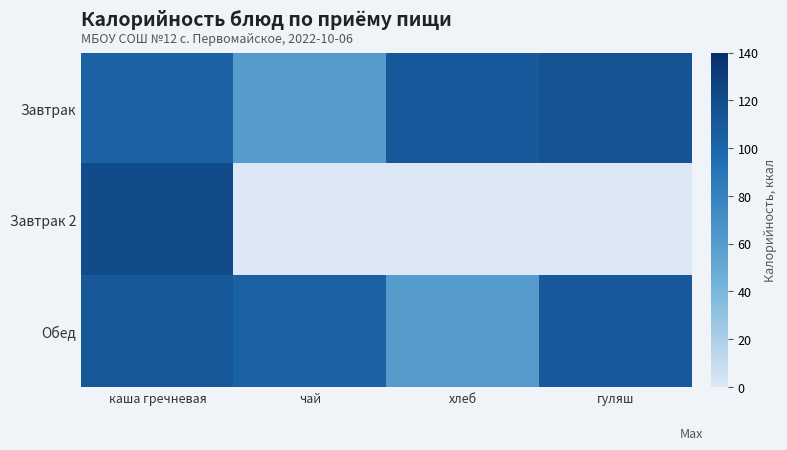

Which series has the widest spread of values?

Завтрак 2